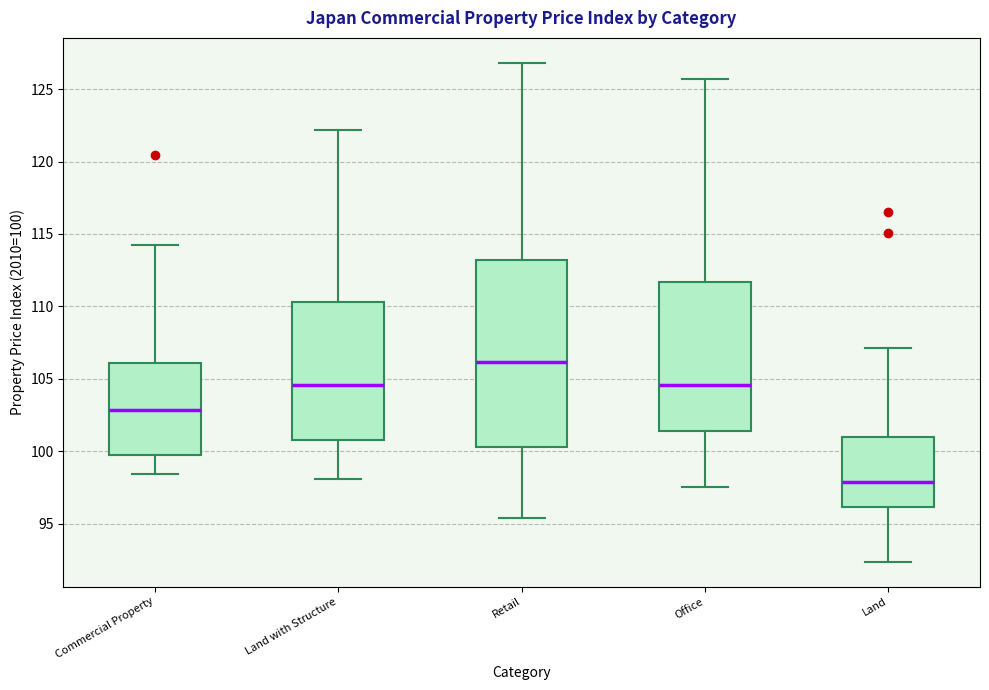

Comparing the boxes themselves (not the whiskers), which one is the tallest?

Retail